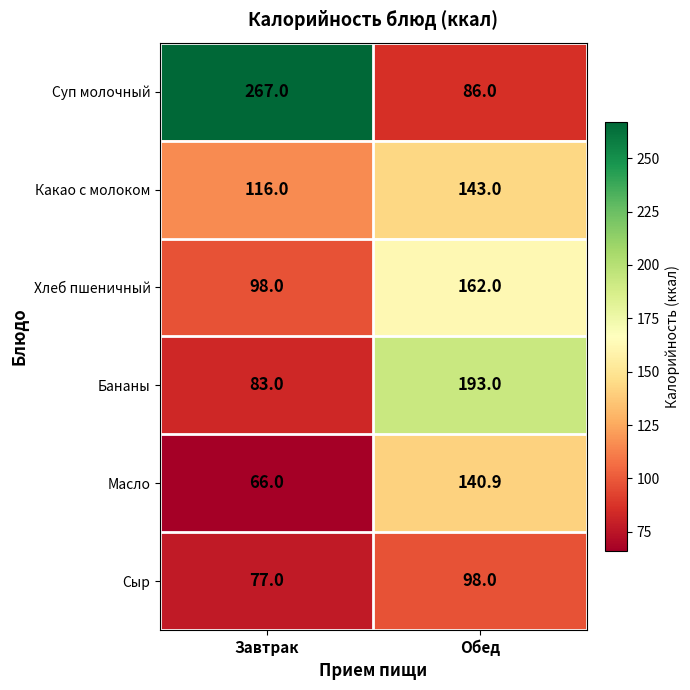

What is the approximate value of Бананы at Завтрак?

83.0